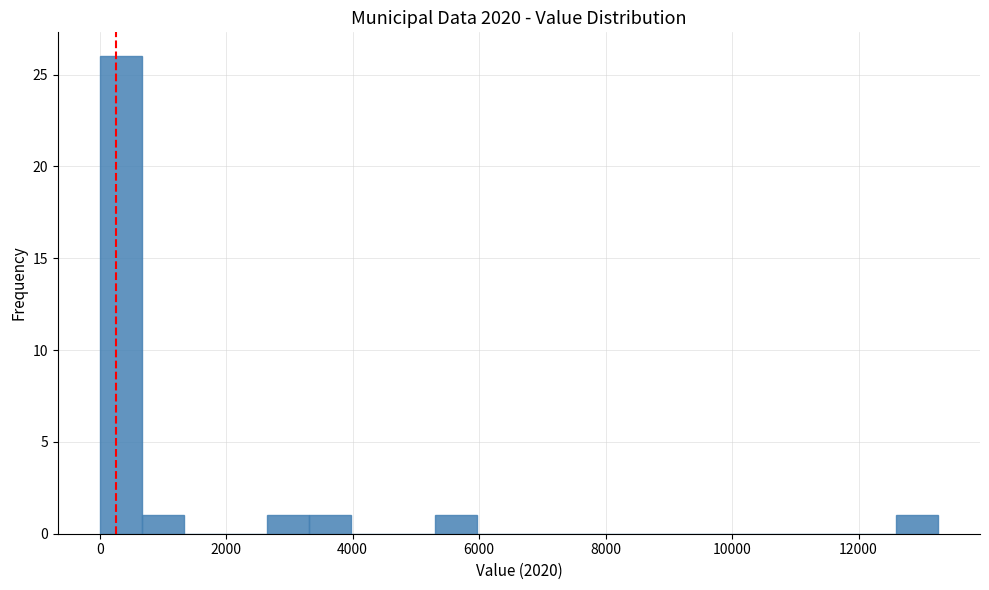

Read against the x-axis, roughly where is the centre of the tallest bar?

400